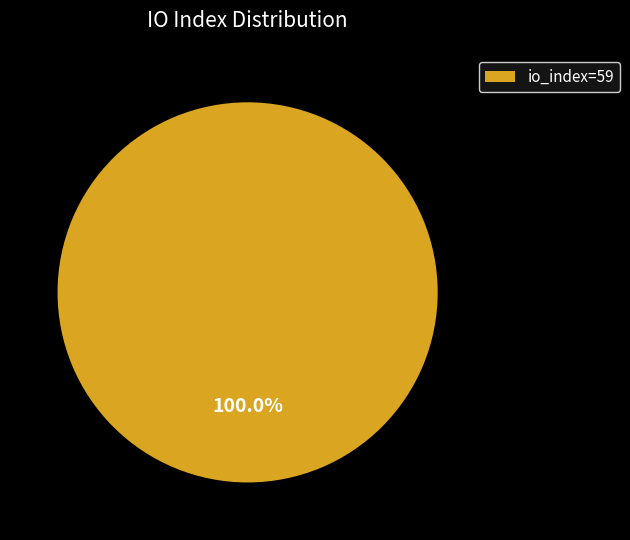

Rank the categories by value from highest to lowest.

io_index=59